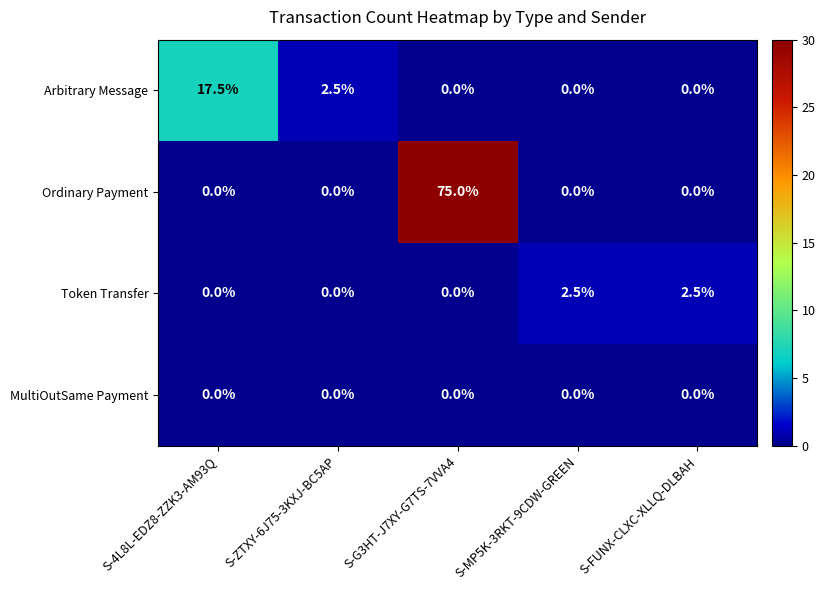

Which series has the widest spread of values?

Ordinary Payment